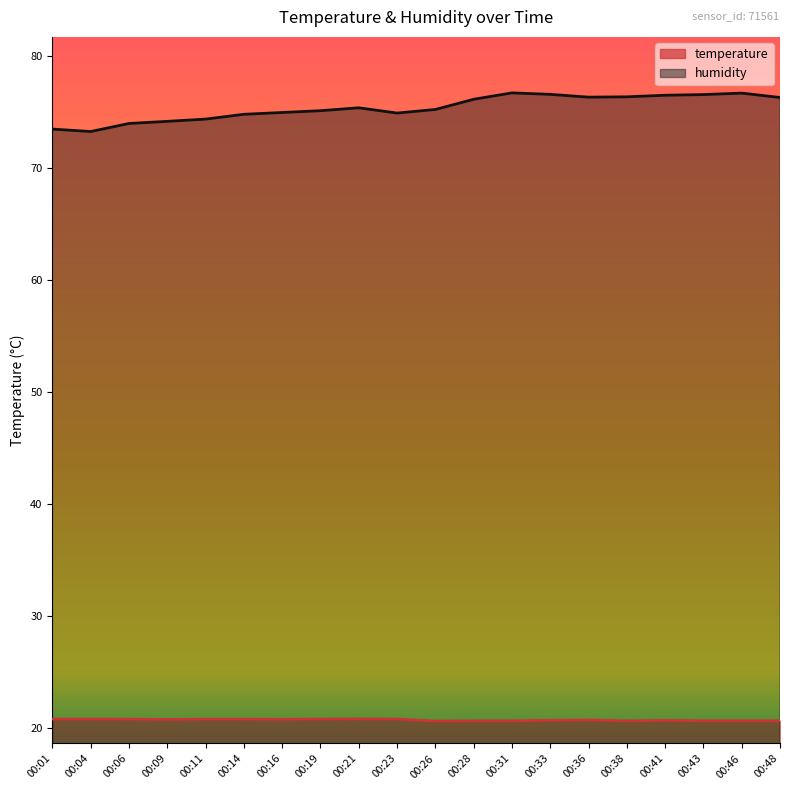

Where is humidity nearest to the value 75?

00:16